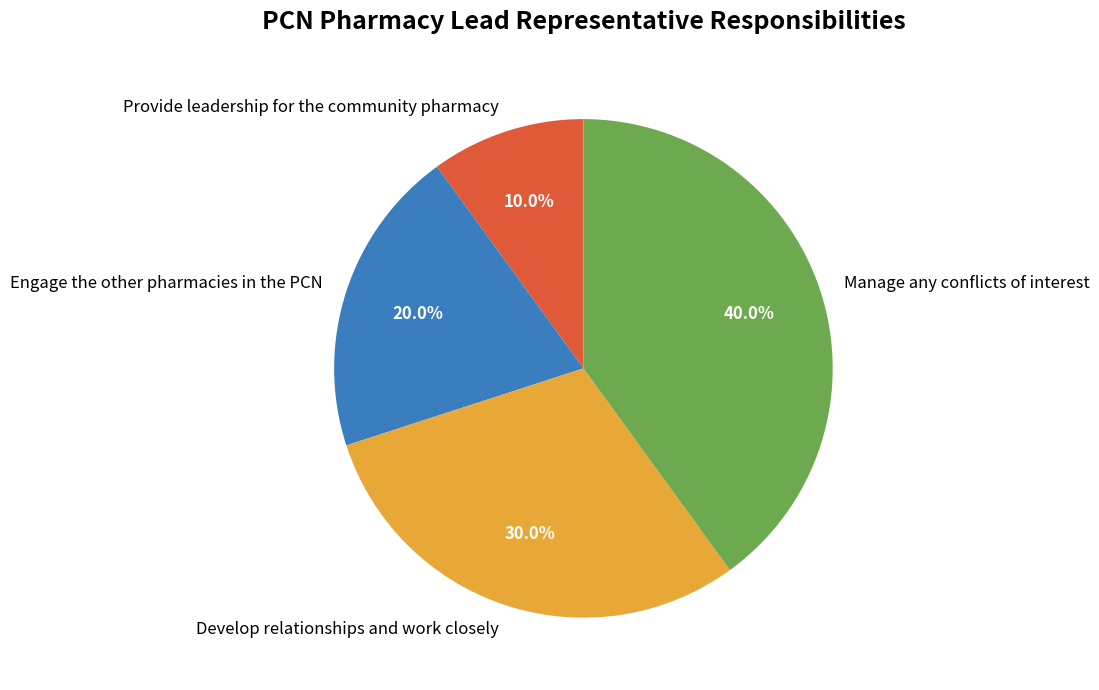

To the nearest percent, what is the average slice percentage?

25%